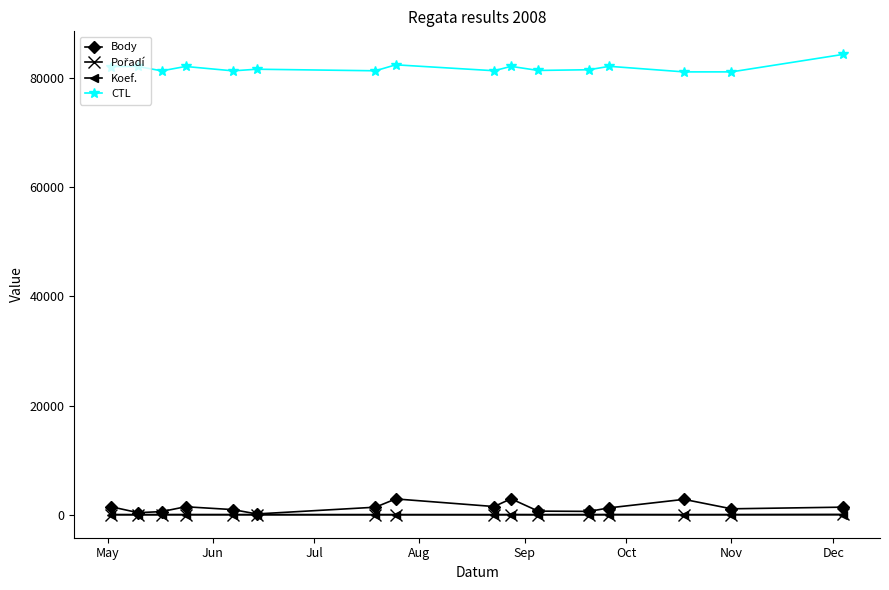

How many lines are shown in the chart?

4